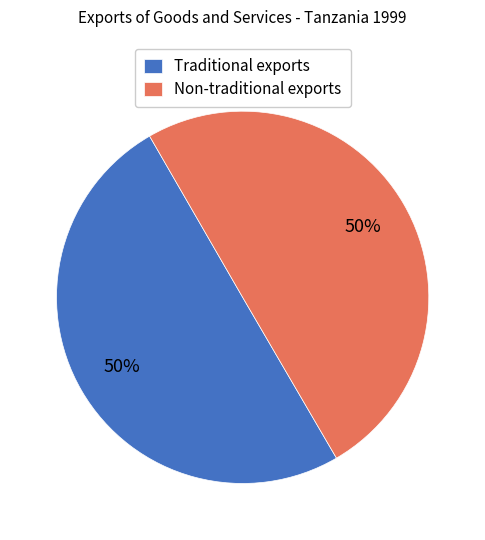

To the nearest percent, what percentage of the pie is Traditional exports?

50%